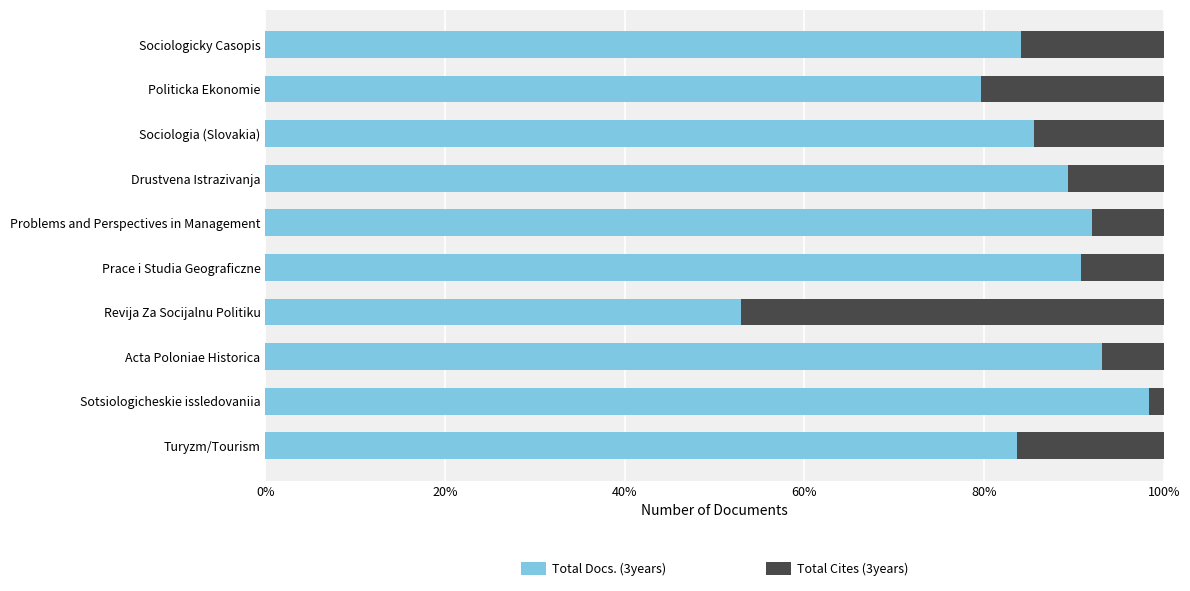

At which label is Total Docs. (3years) closest to 75?

Politicka Ekonomie